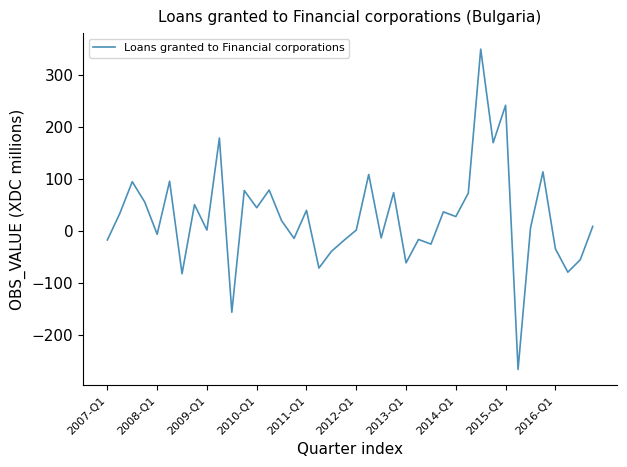

What is the minimum value shown in the chart?

-267